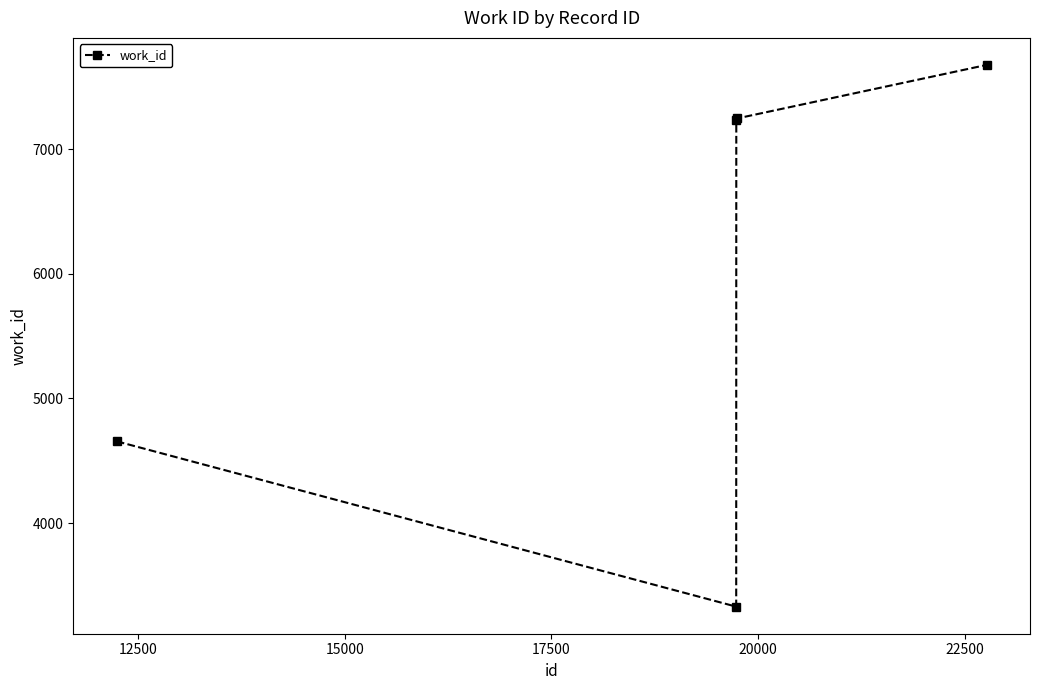

What is the sum of all values?

30144